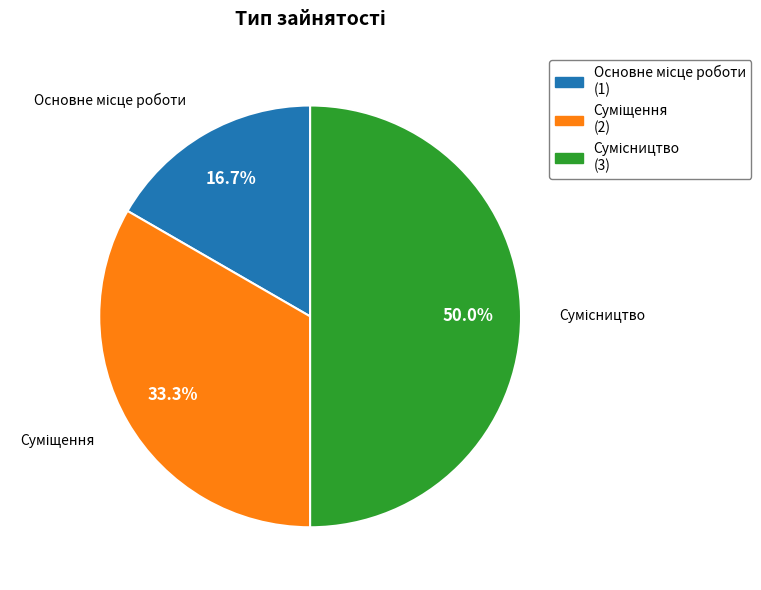

How many slices are in this pie chart?

3